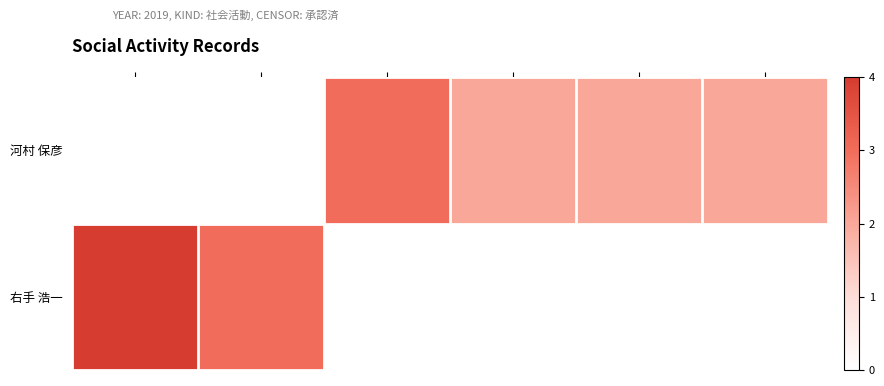

What is the difference between the maximum and minimum values in the 右手 浩一 series?

1.0